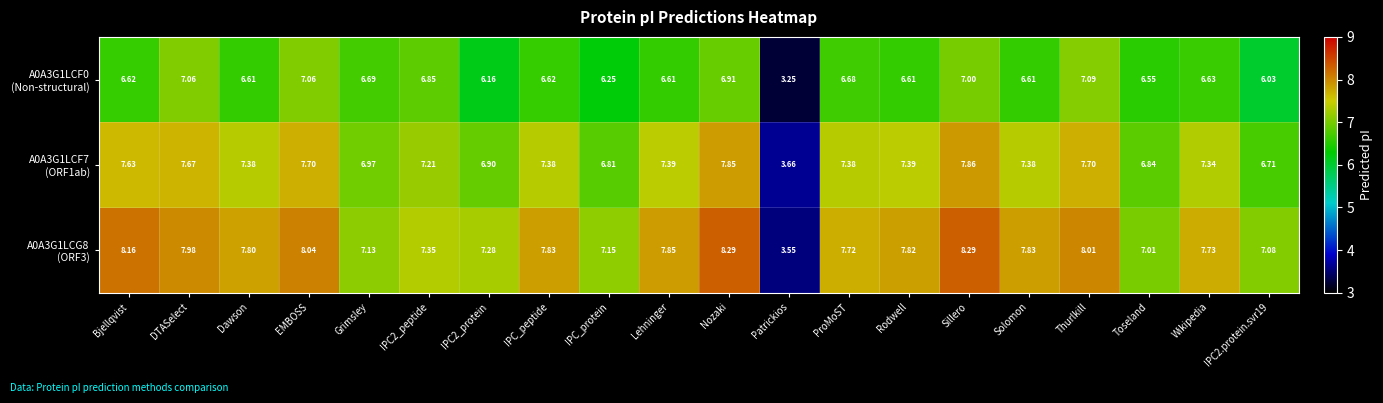

At which category is the sum across all series the highest?

Sillero